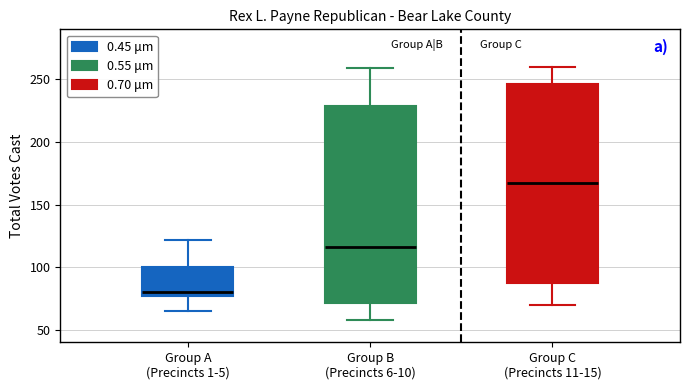

Where does the lower whisker of the box for Group A (Precincts 1-5) end on the y-axis? The values are not printed on the chart, so give them approximately, as read against the axis.

65